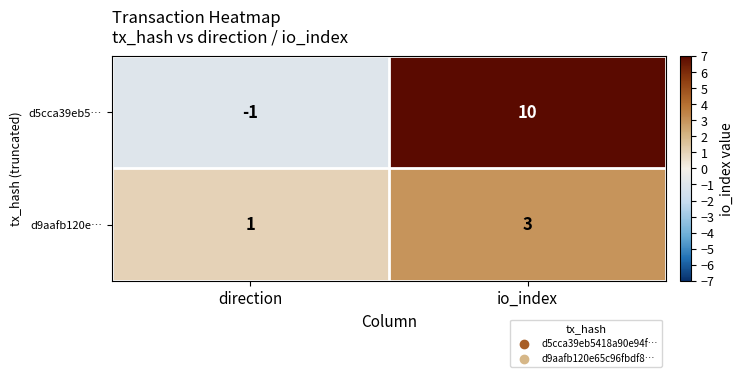

What is the sum of all d9aafb120e… values?

4